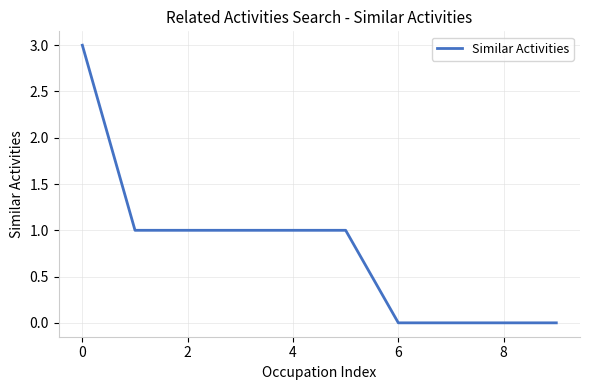

How many series are shown in this chart?

1